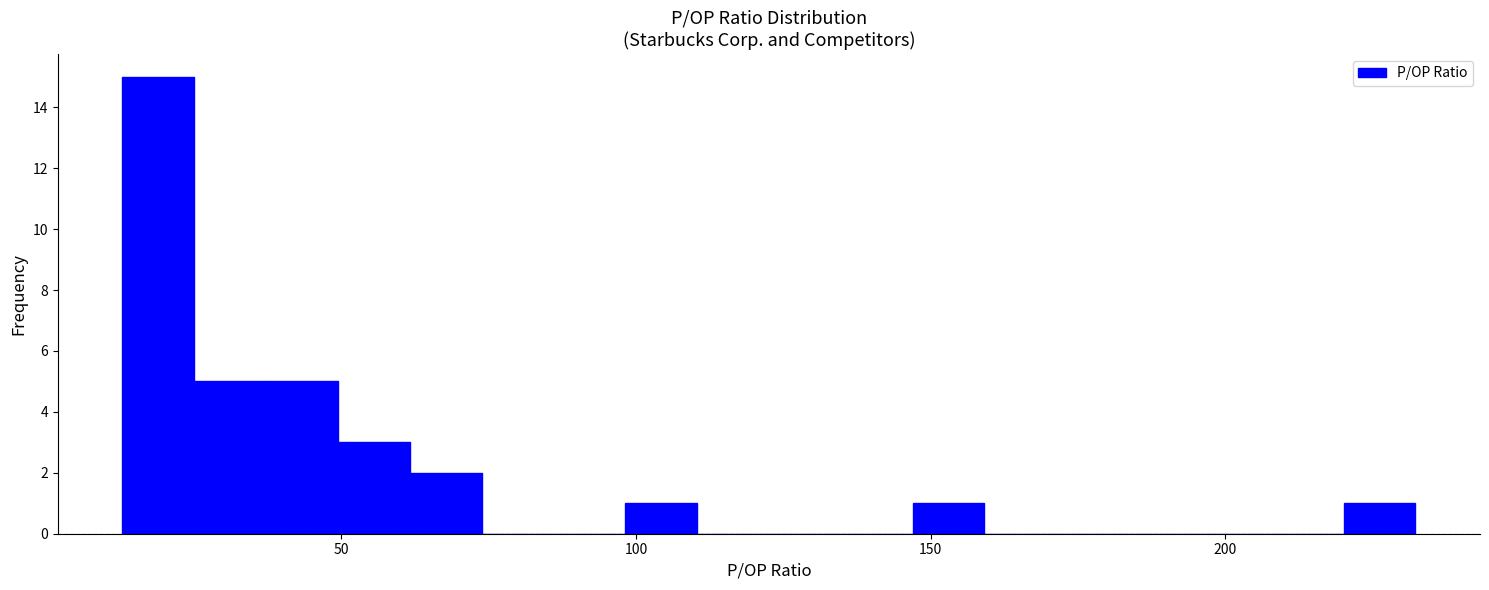

Around what value on the x-axis is the tallest bar? Give the approximate position of its centre, as read against the axis.

20